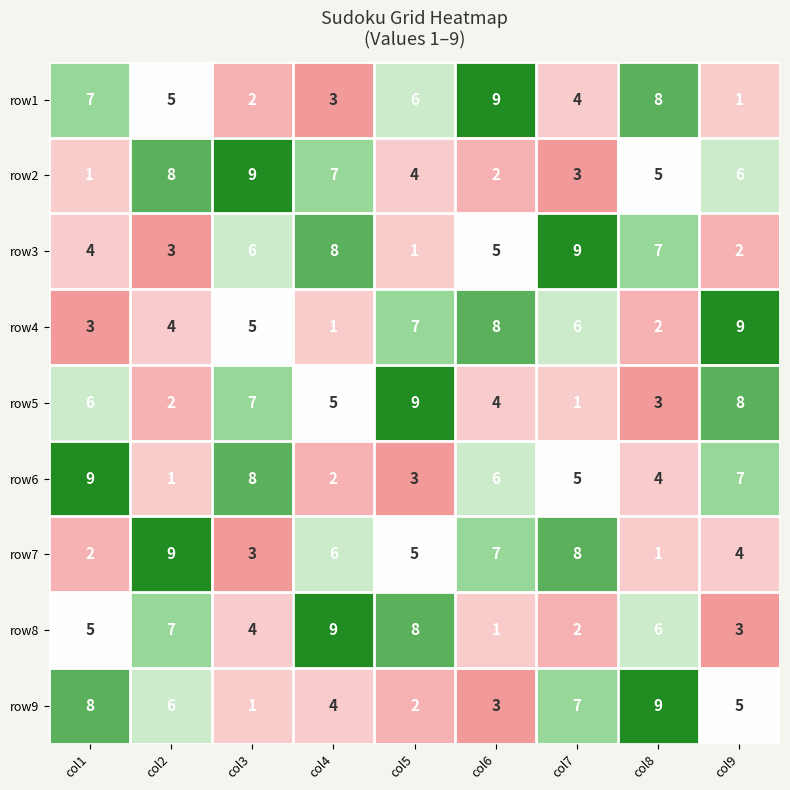

Which series changed the most between col3 and col4?

row6